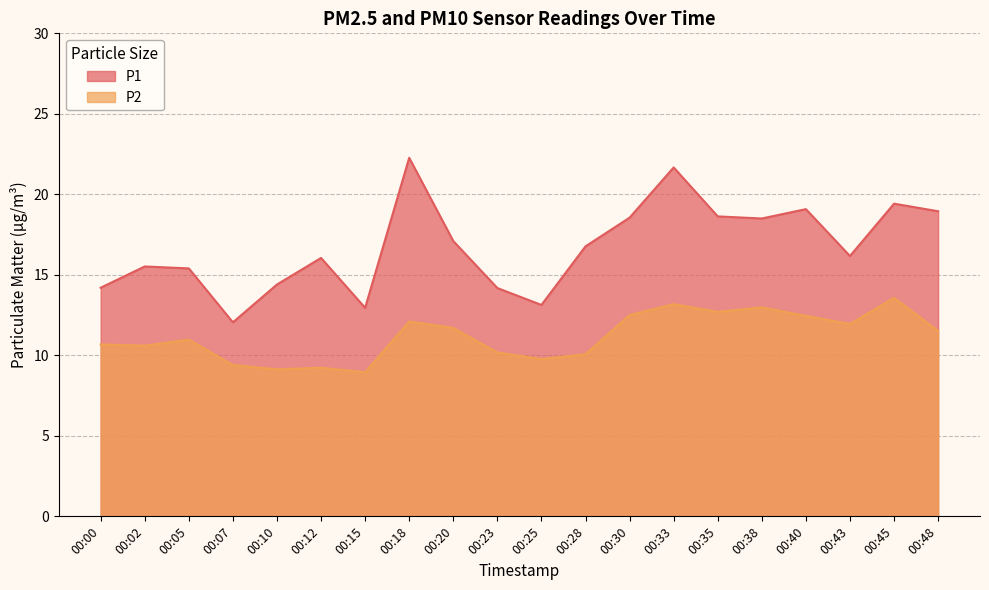

True or false: P2 and P1 cross at least once.

False